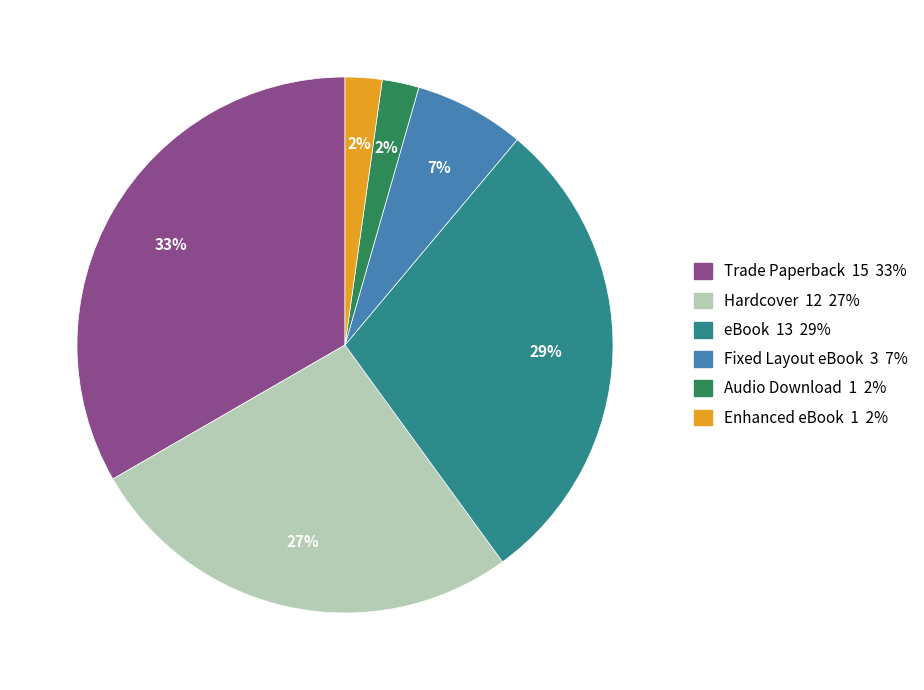

Count the number of slices in the pie.

6